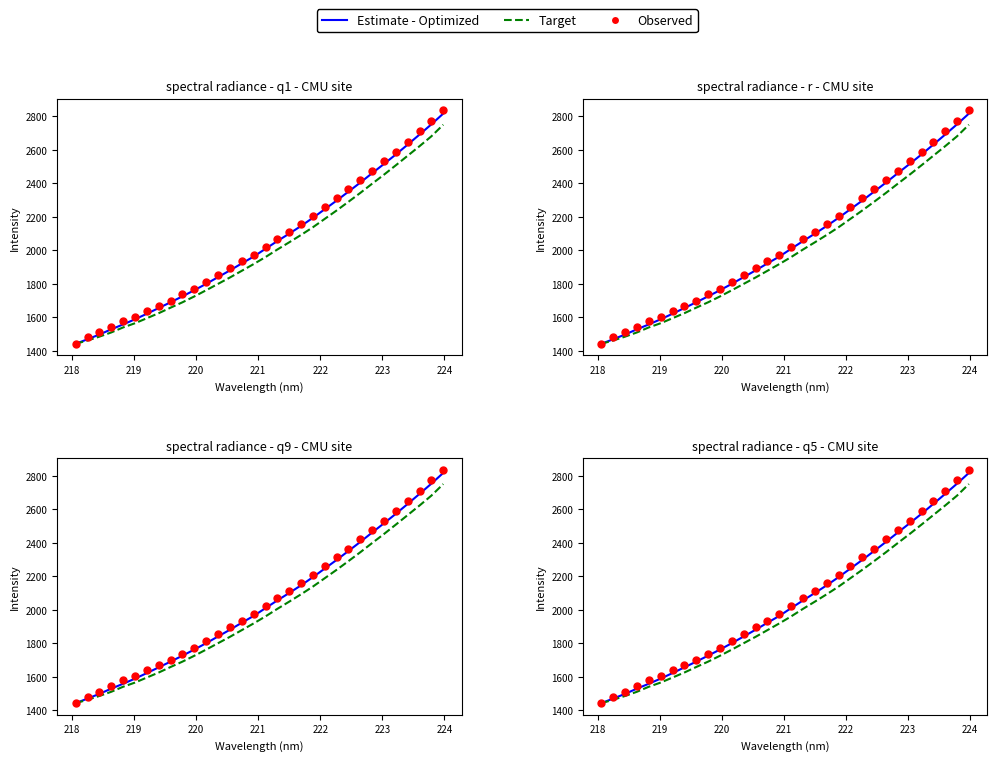

At how many categories does at least one series exceed 2766?

2